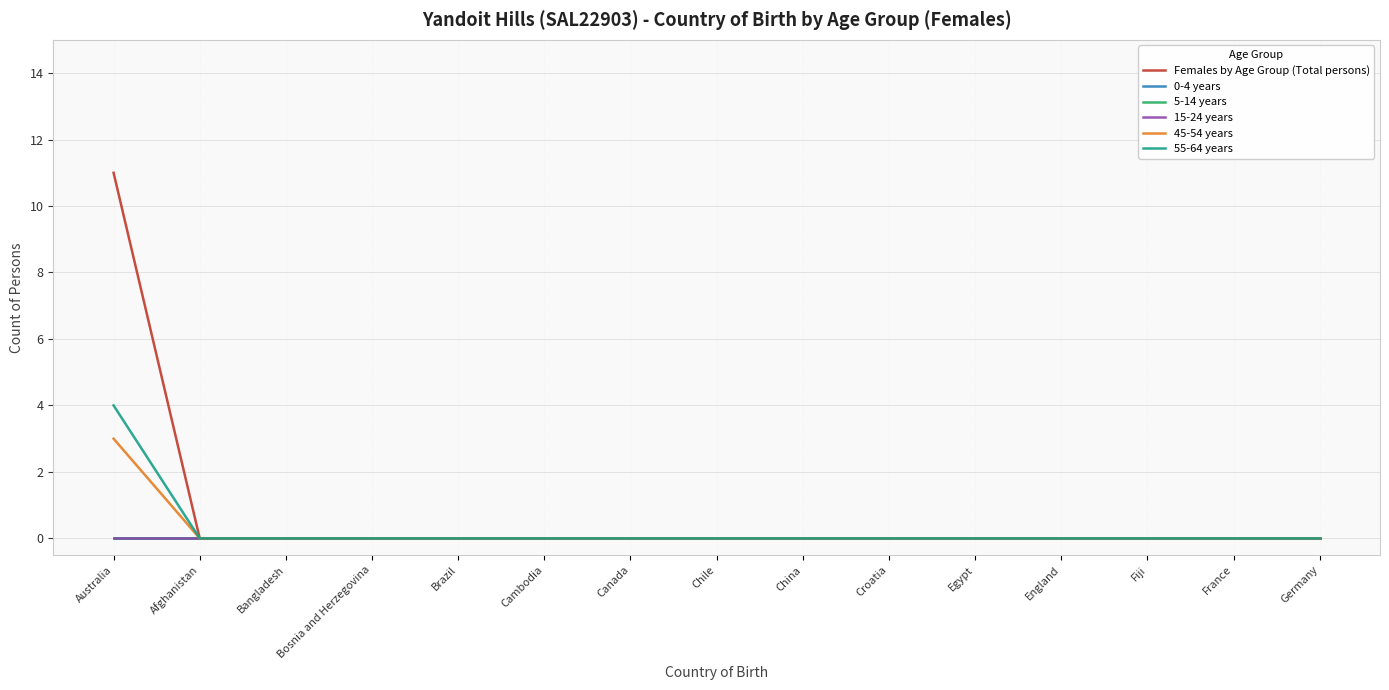

What is the label of the 4th point from the right?

England